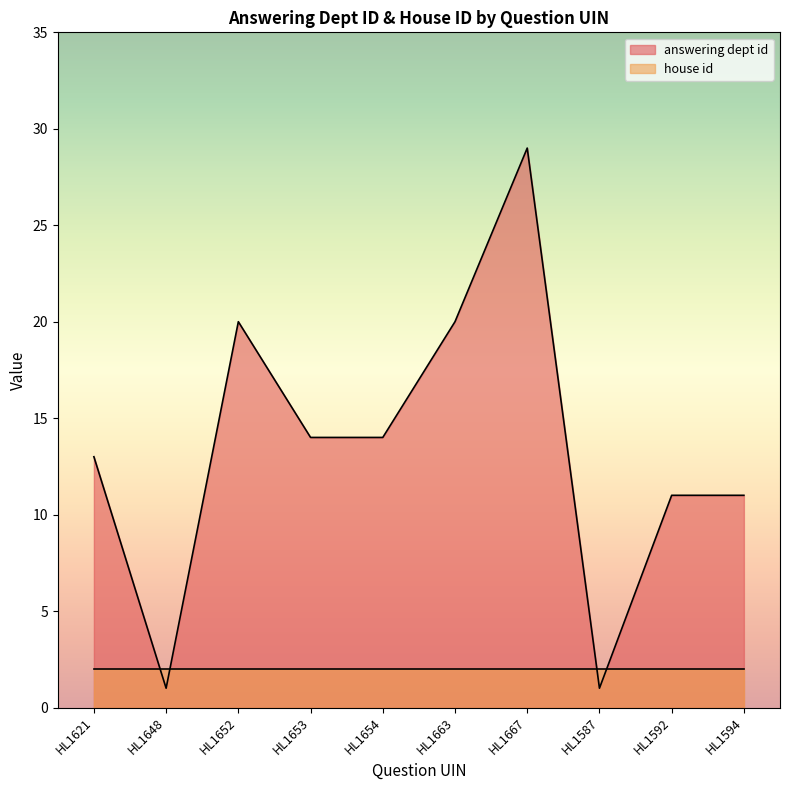

What is the difference between the values at HL1587 and HL1621?

12